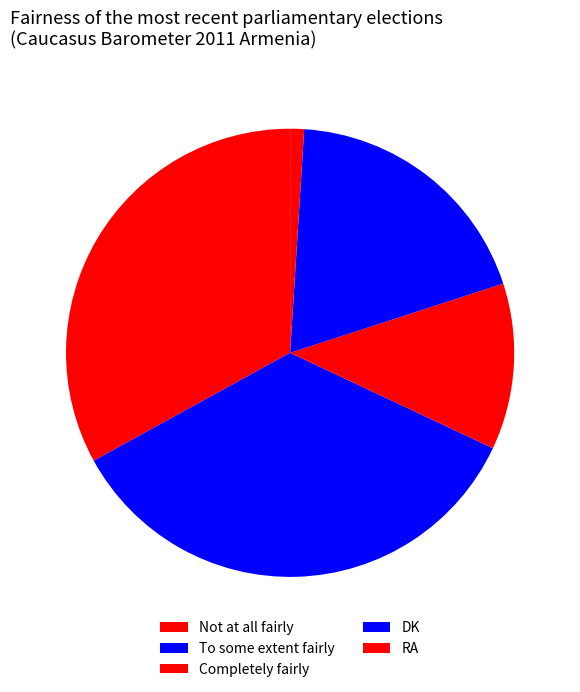

The Not at all fairly slice represents 33% of the pie. True or false?

True